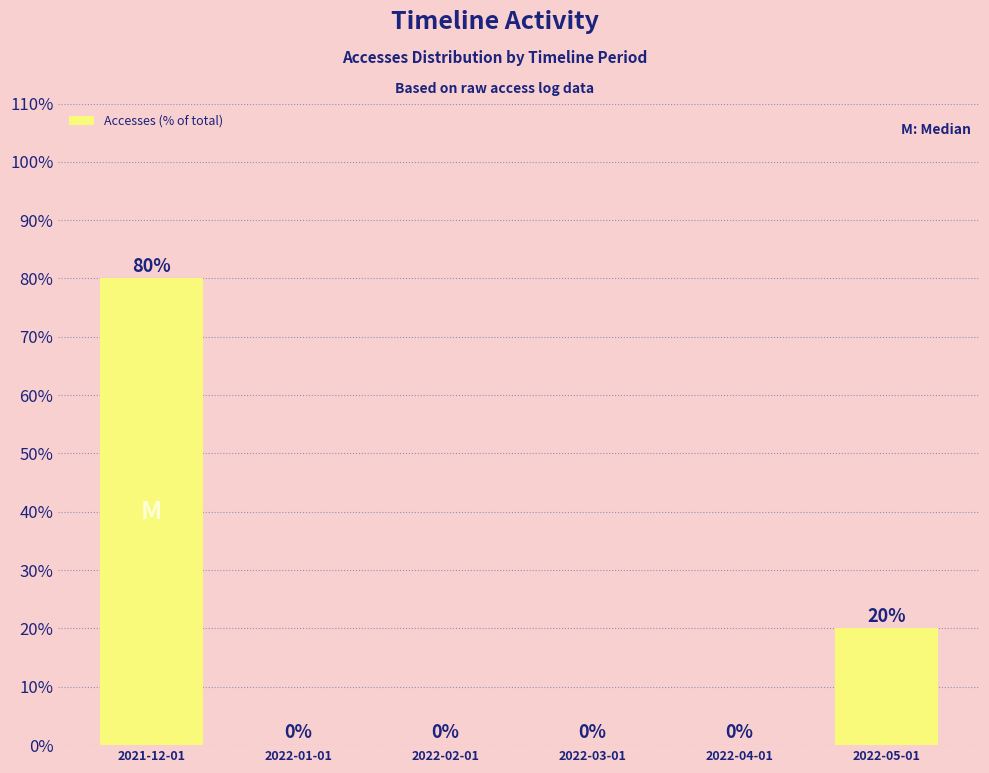

Which has a higher value, 2022-05-01 or 2022-01-01?

2022-05-01